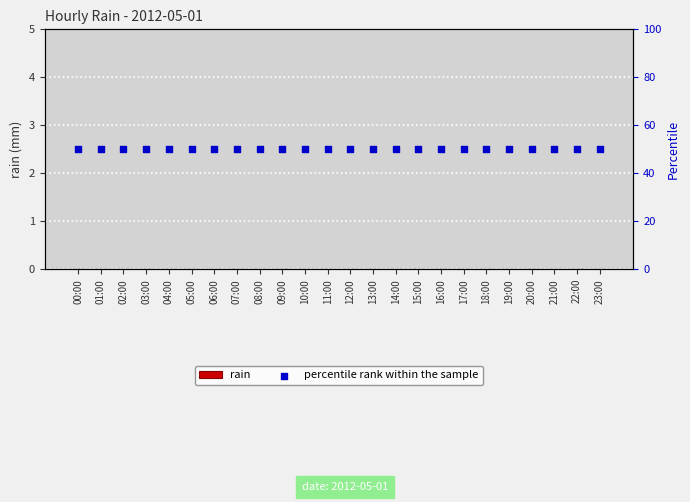

At how many categories does at least one series exceed 13?

24